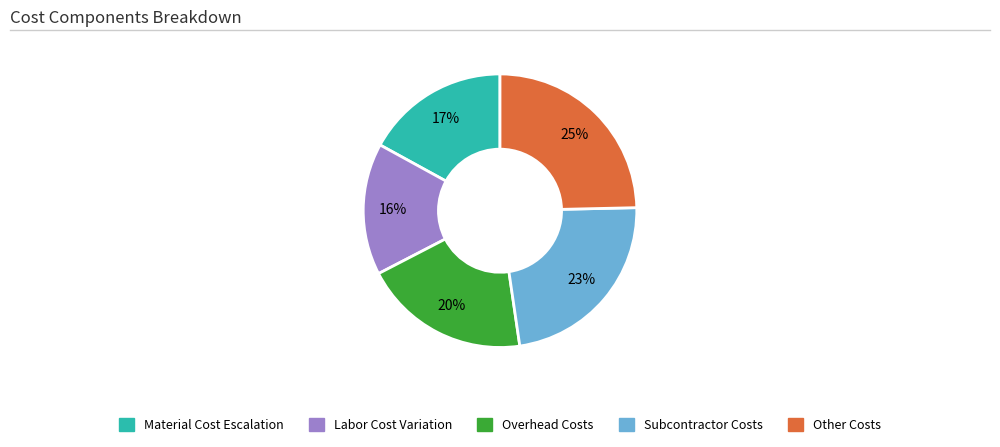

To the nearest percent, what is the difference between the largest and smallest slice percentages?

9%